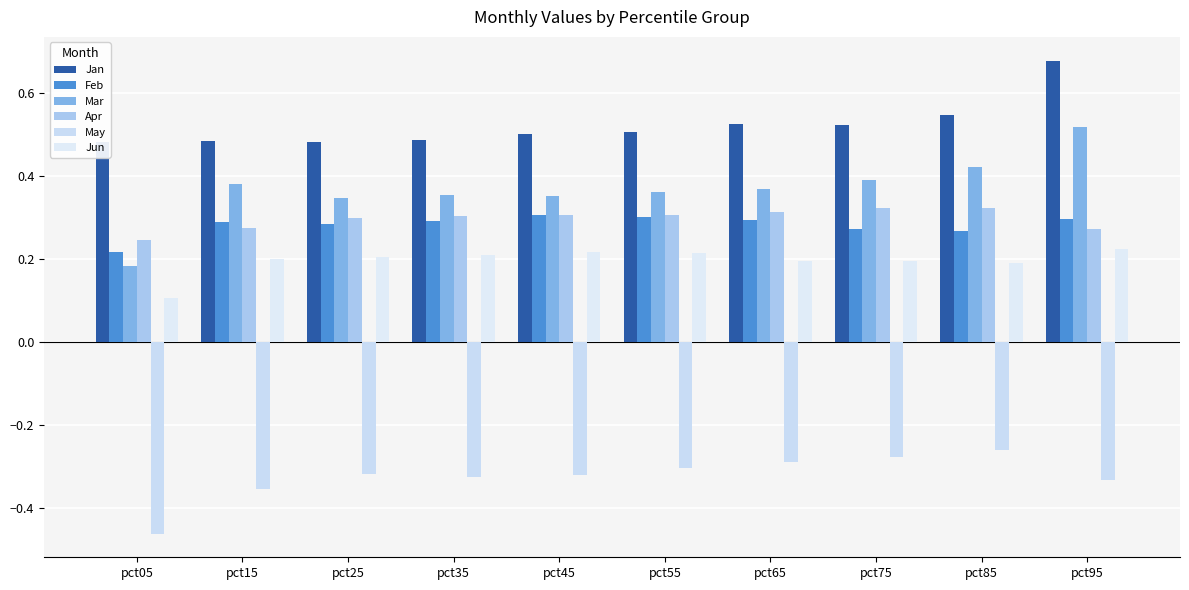

What is the total value across all series at pct25?

1.3